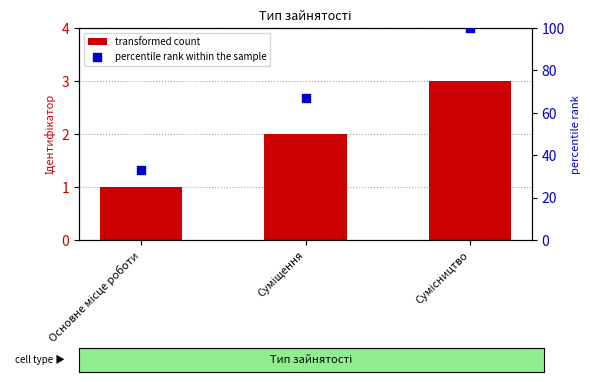

Which series has the widest spread of Y values?

percentile rank within the sample